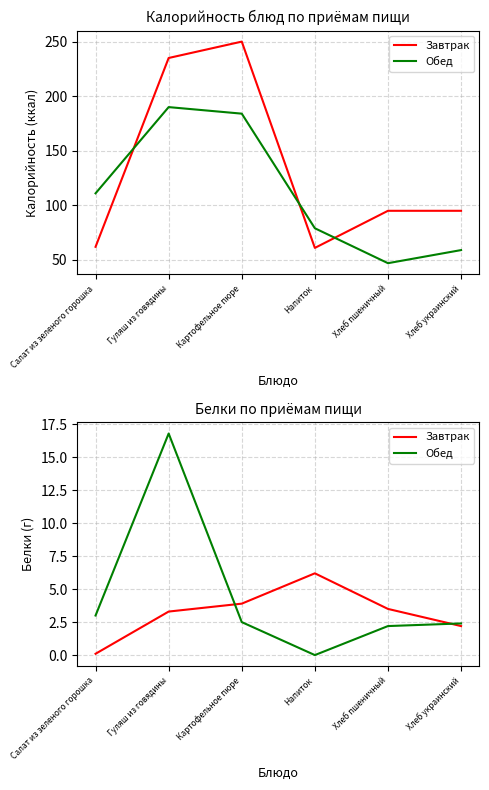

In Обед, how many points are higher than both neighbors (excluding endpoints)?

1